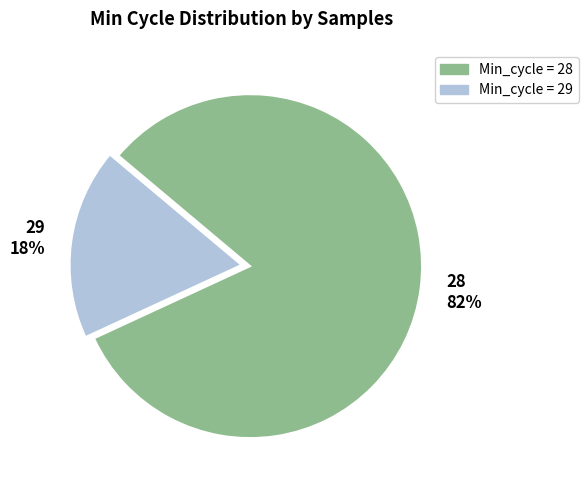

Is there any slice that represents more than half of the pie?

Yes